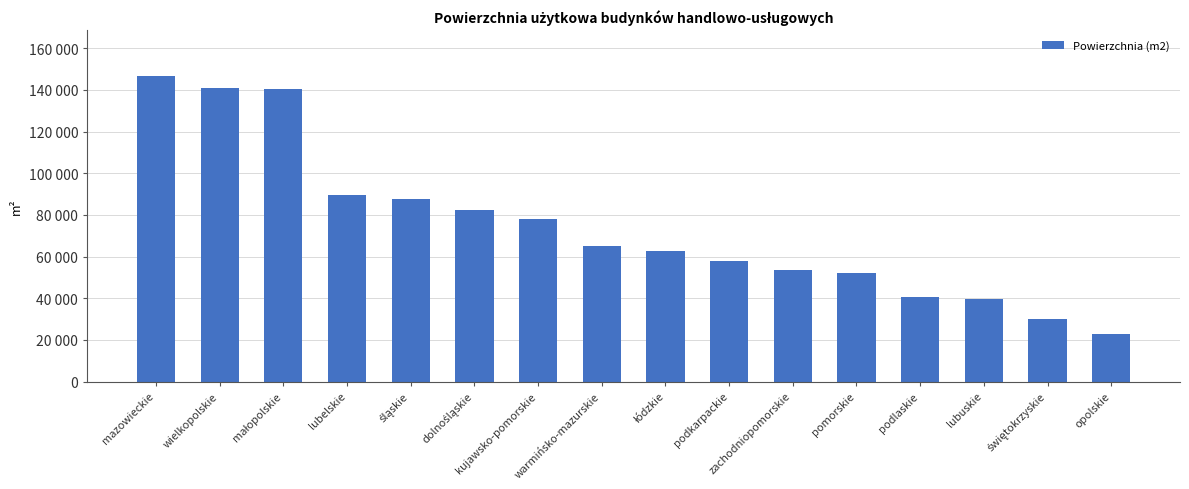

Reading left to right, what are all the values shown in this chart?

146627	141028	140352	89636	87567	82145	78015	65073	62919	57741	53483	52307	40673	39532	29867	22962